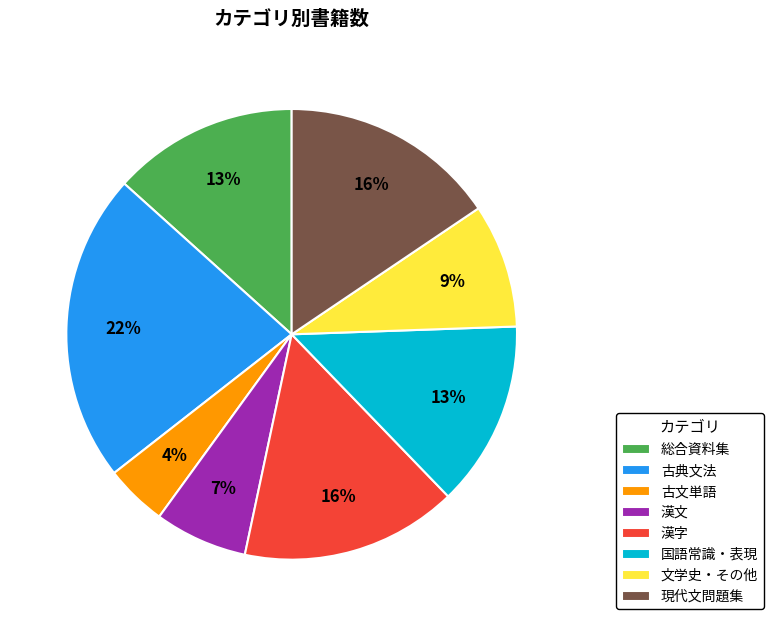

Do 漢字 and 古文単語 together represent more than half of the pie?

No